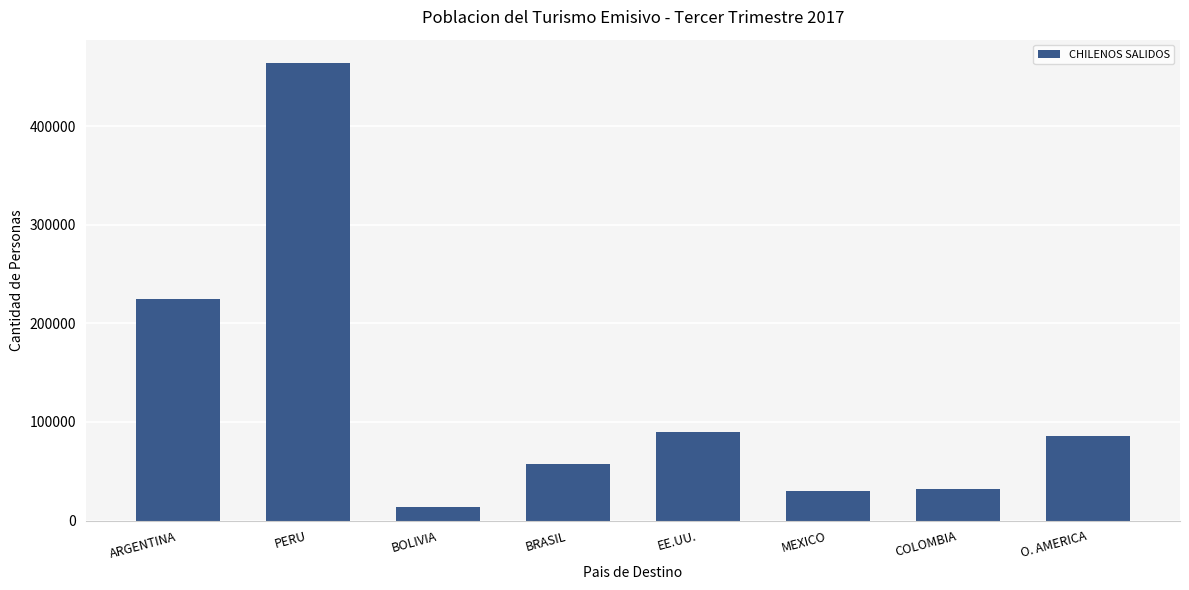

What is the label of the 8th bar from the right?

ARGENTINA